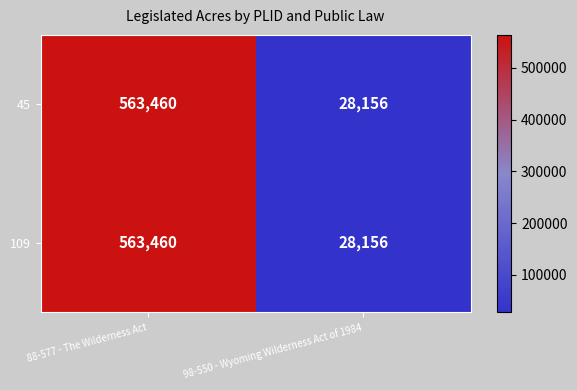

What is the total value across all series at 88-577 - The Wilderness Act?

1126920